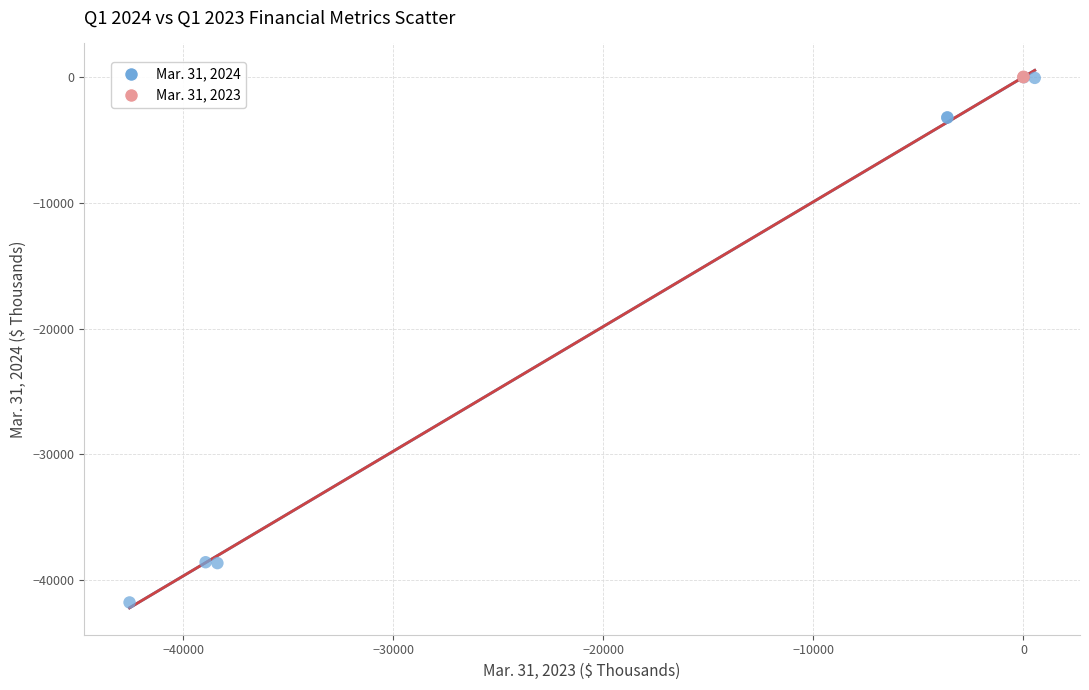

Which series reaches the minimum Y coordinate?

Mar. 31, 2024